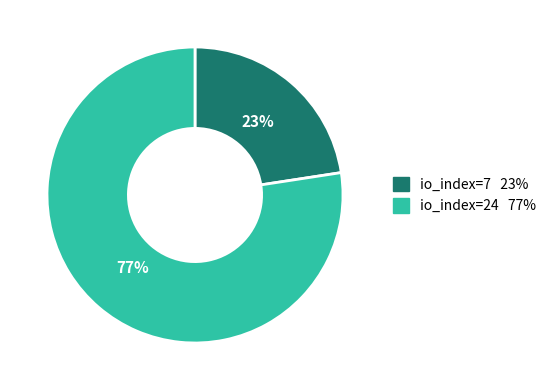

Rank the categories by value from highest to lowest.

io_index=24, io_index=7